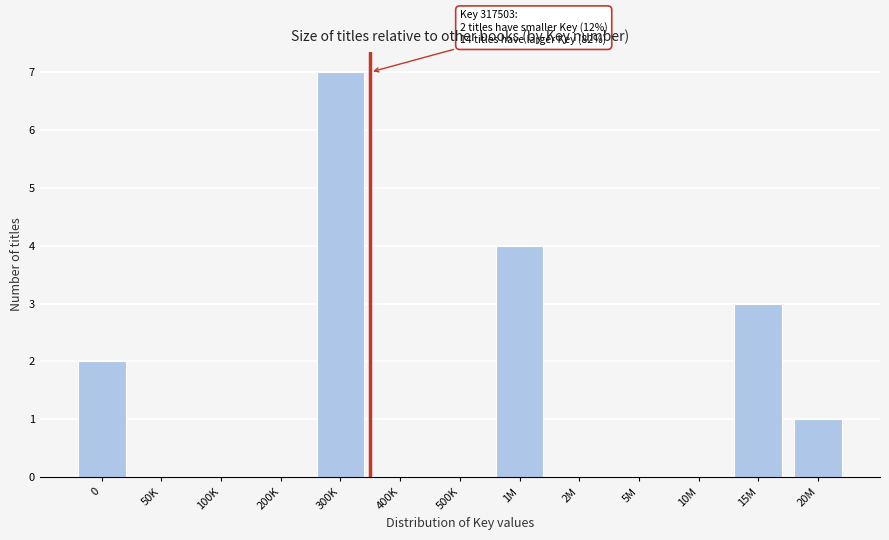

Reading left to right, extract all data points from this chart.

0=2	50K=0	100K=0	200K=0	300K=7	400K=0	500K=0	1M=4	2M=0	5M=0	10M=0	15M=3	20M=1